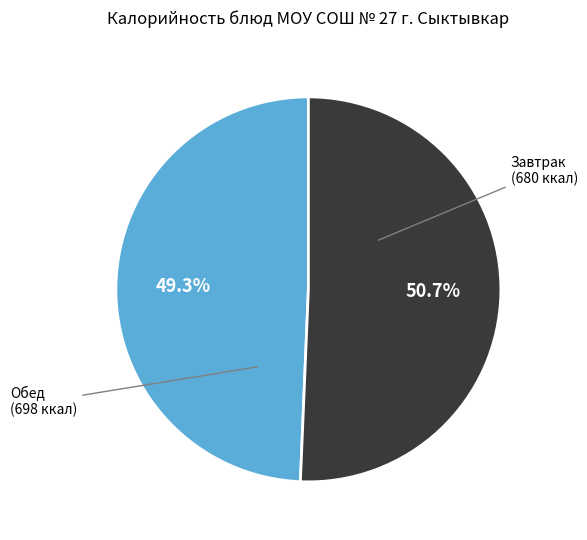

Is there any slice that represents more than half of the pie?

Yes